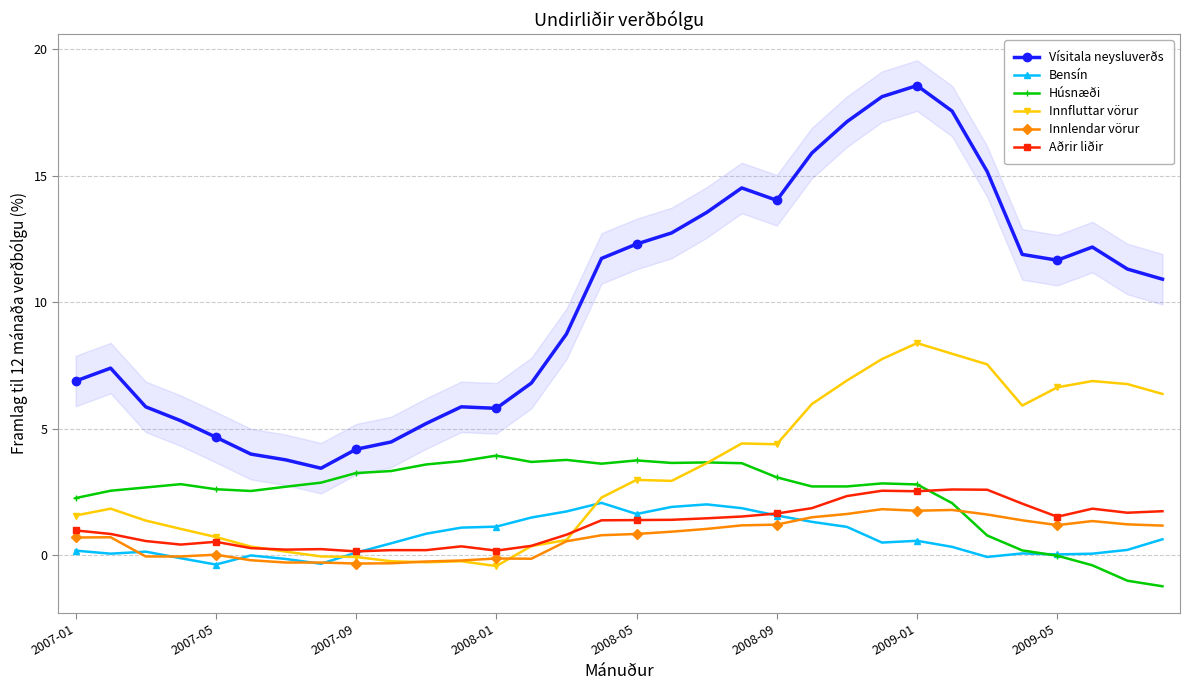

Is it true that Innfluttar vörur equals 6.6 at 2009-05?

True